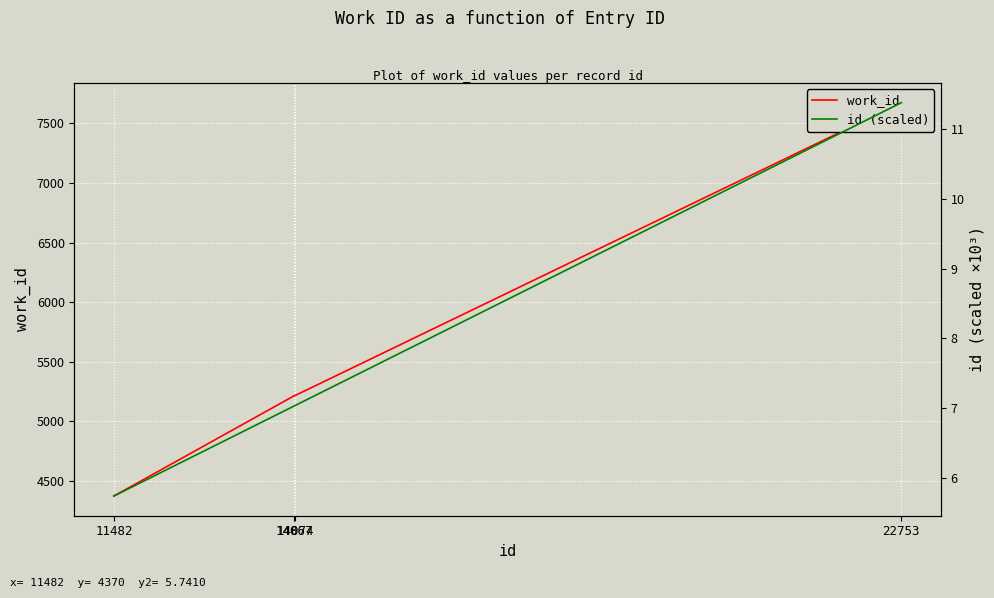

At which label is id (scaled) closest to 8?

14074